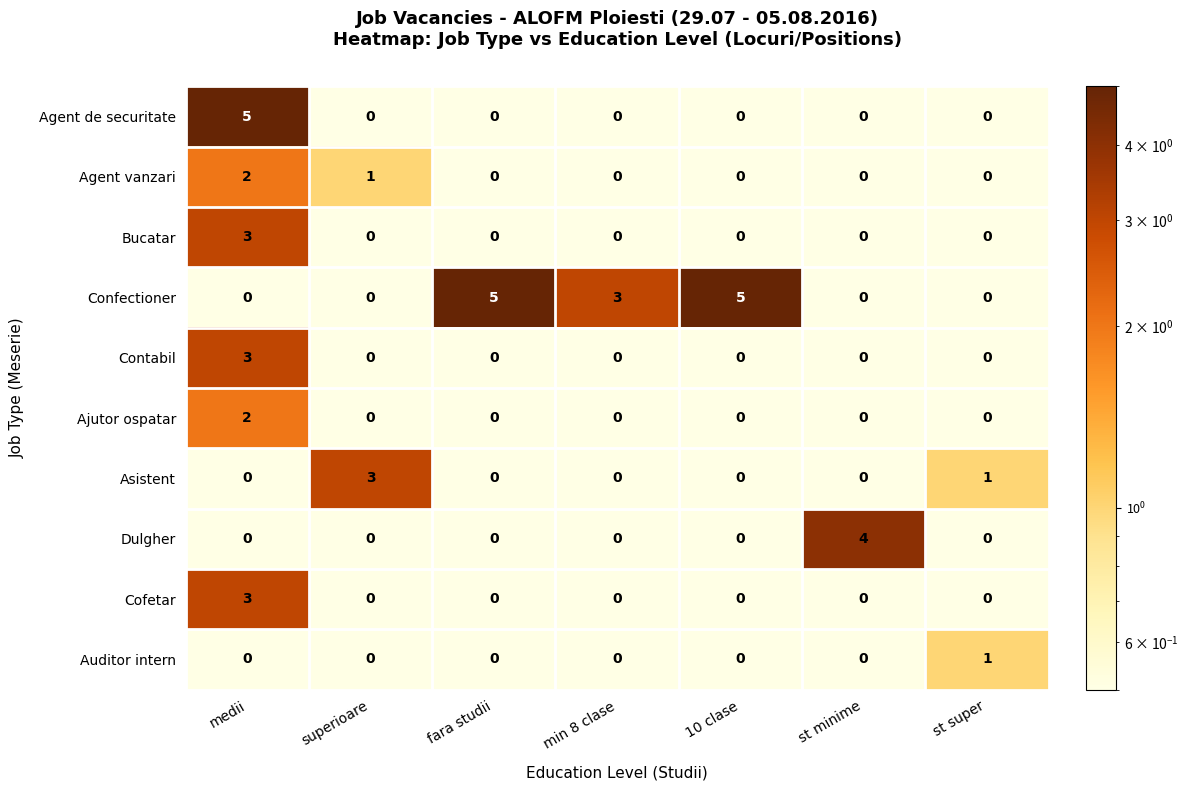

Is it true that Confectioner equals 0 at st super?

True